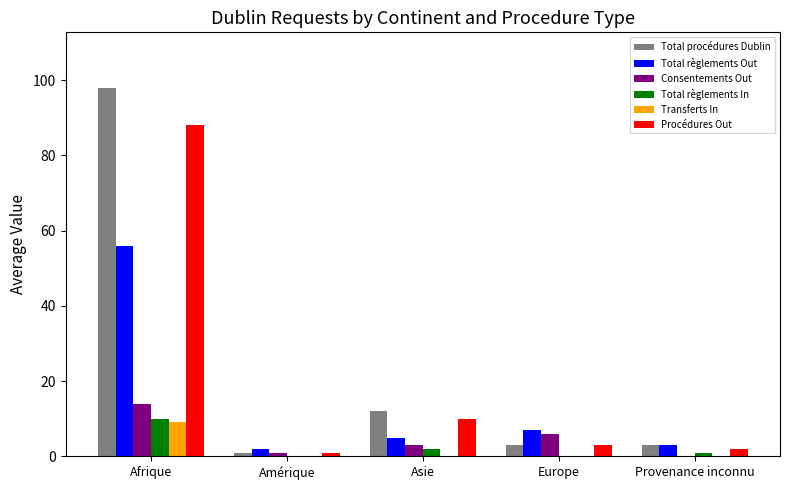

The value of Total règlements Out at Europe is 3. True or false?

False